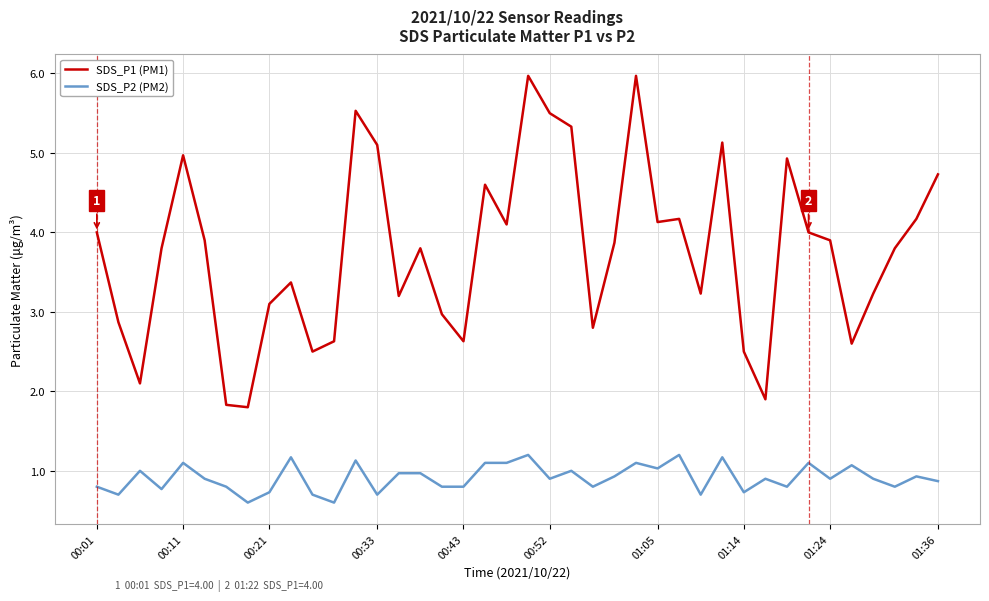

List the series in order of their overall mean, highest first.

SDS_P1 (PM1), SDS_P2 (PM2)